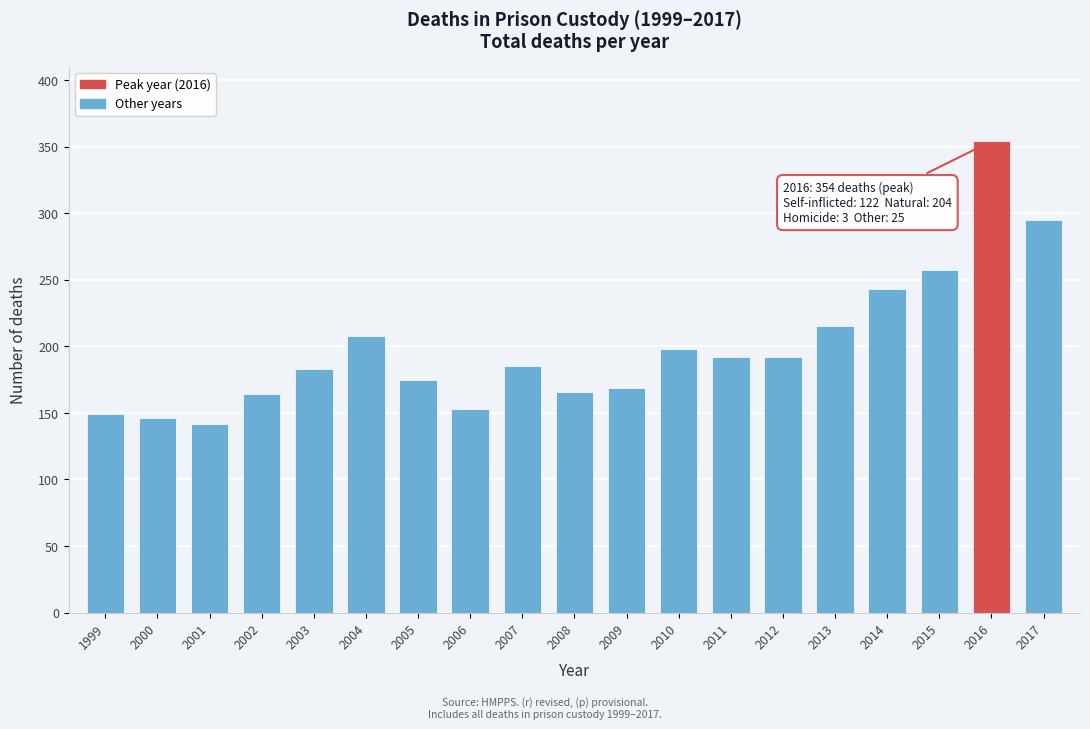

Reading right to left, transcribe all the data shown in this chart.

2017=295	2016=354	2015=257	2014=243	2013=215	2012=192	2011=192	2010=198	2009=169	2008=166	2007=185	2006=153	2005=175	2004=208	2003=183	2002=164	2001=142	2000=146	1999=149